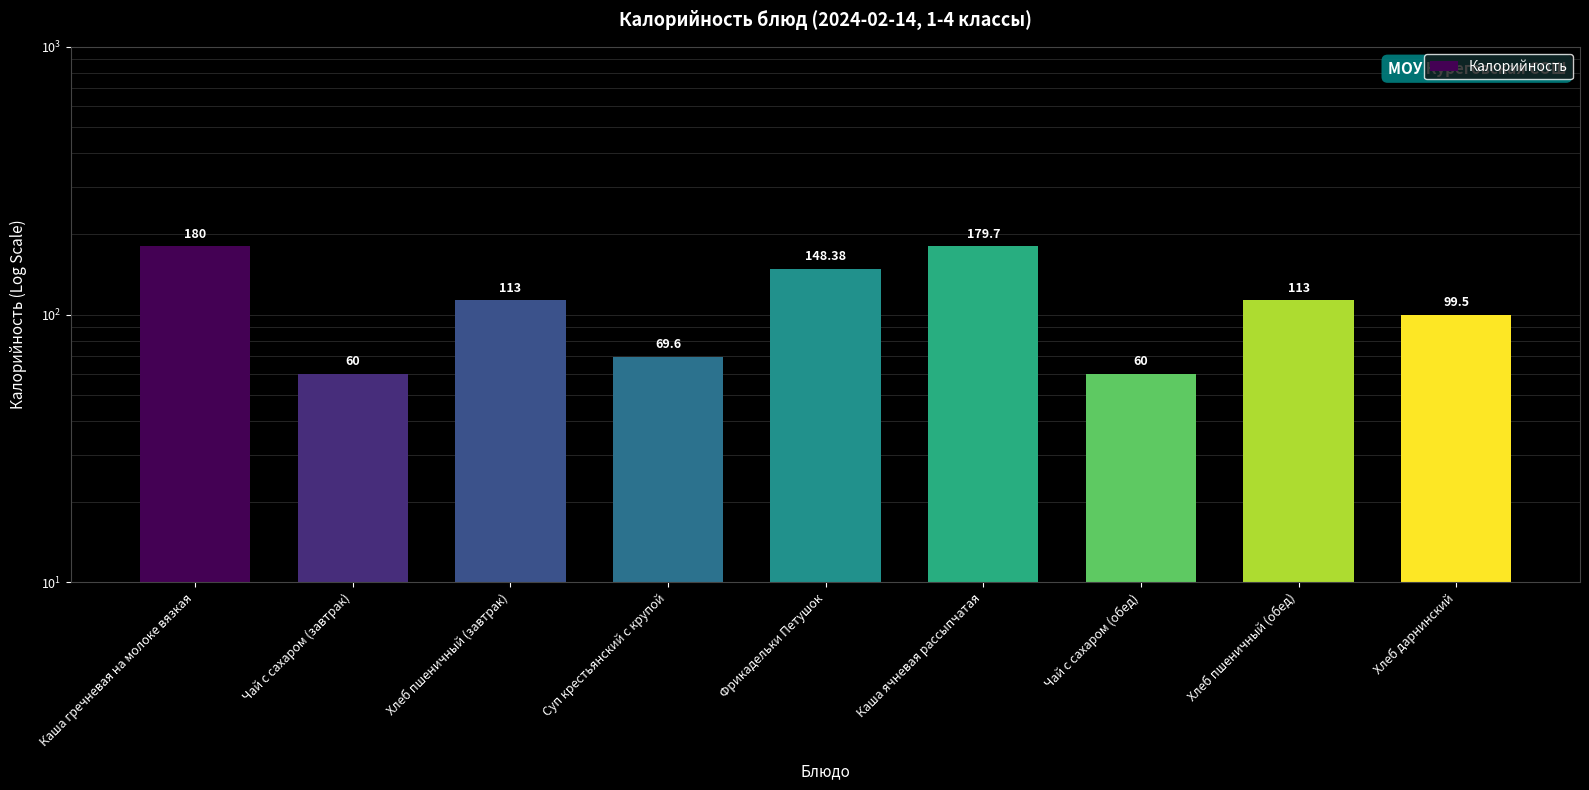

What is the average value?

113.7